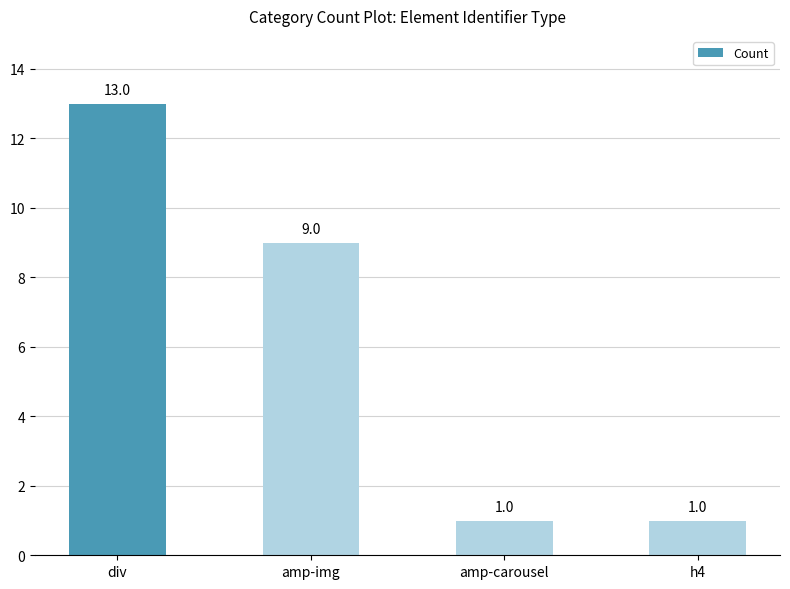

What is the greatest value displayed?

13